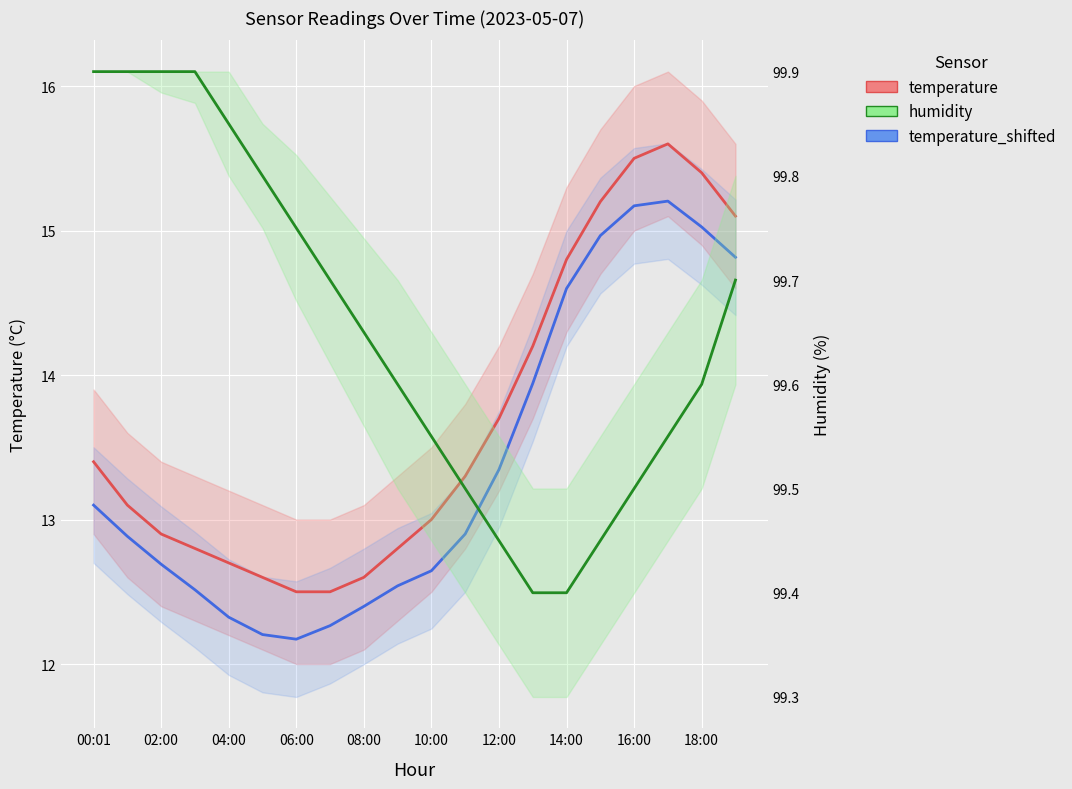

What is the label of the 1st point from the right?

19